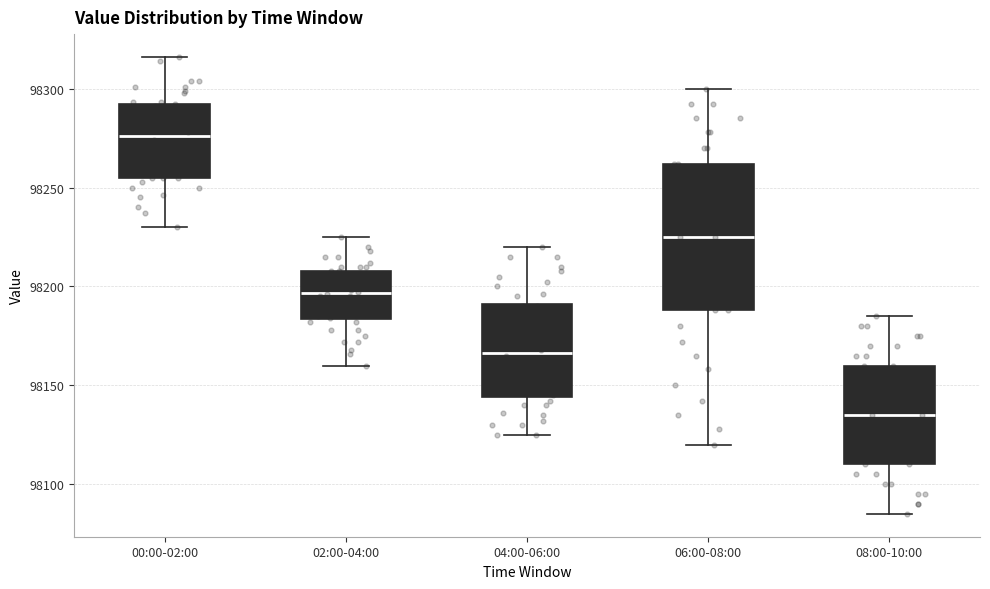

Reading left to right, read every box against the y-axis: the position of its median line, the range the box covers, and the ends of its whiskers. The values are not printed on the chart, so give them approximately, as read against the axis.

00:00-02:00: median 98275, box 98255 to 98290, whiskers 98230 to 98315
02:00-04:00: median 98195, box 98185 to 98210, whiskers 98160 to 98225
04:00-06:00: median 98165, box 98145 to 98190, whiskers 98125 to 98220
06:00-08:00: median 98225, box 98190 to 98260, whiskers 98120 to 98300
08:00-10:00: median 98135, box 98110 to 98160, whiskers 98085 to 98185